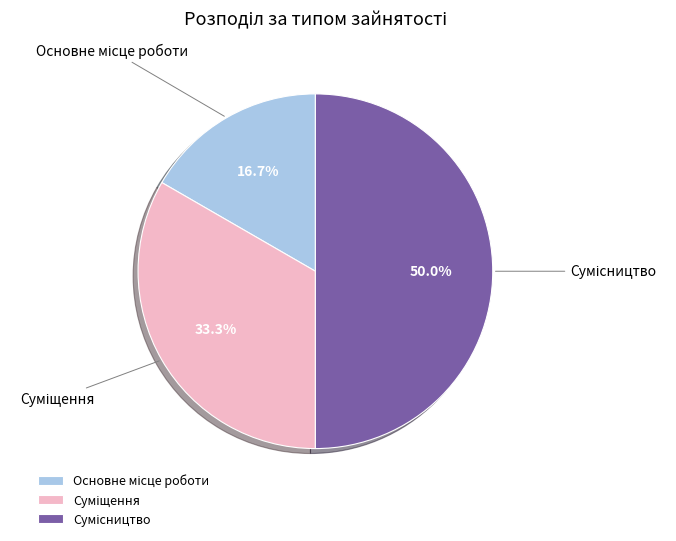

To the nearest percent, what is the difference between the largest and smallest slice percentages?

33%